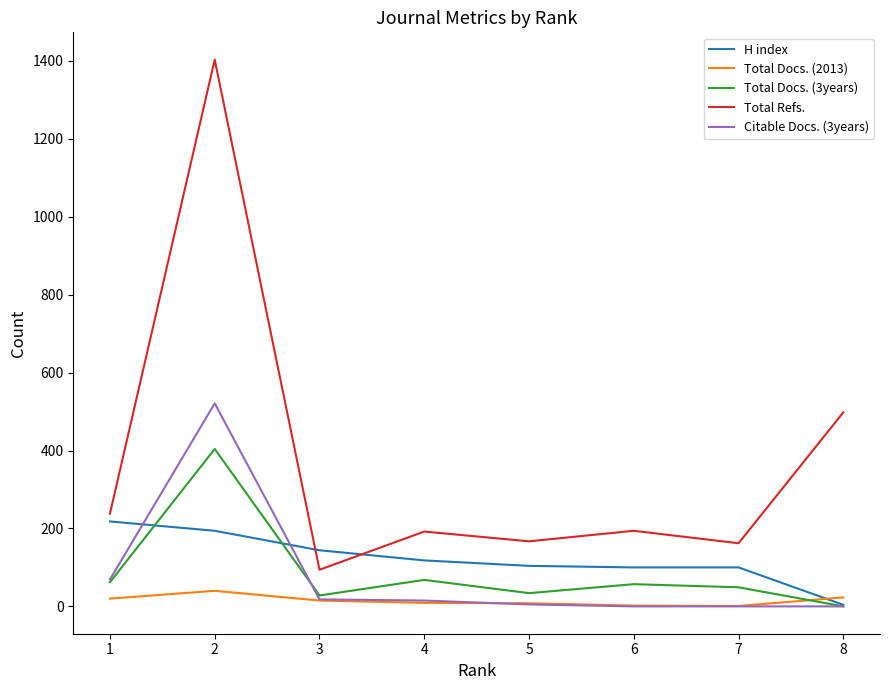

At which category is the sum across all series the highest?

2